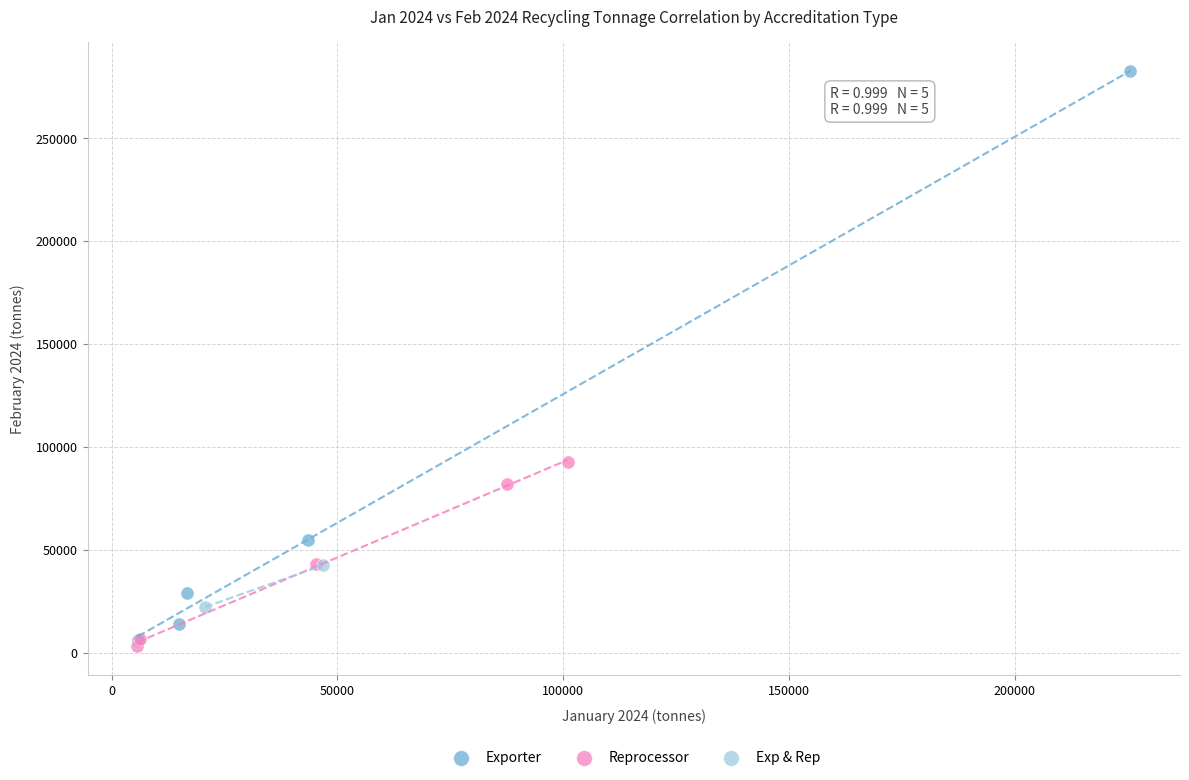

Which series contains the highest Y value?

Exporter